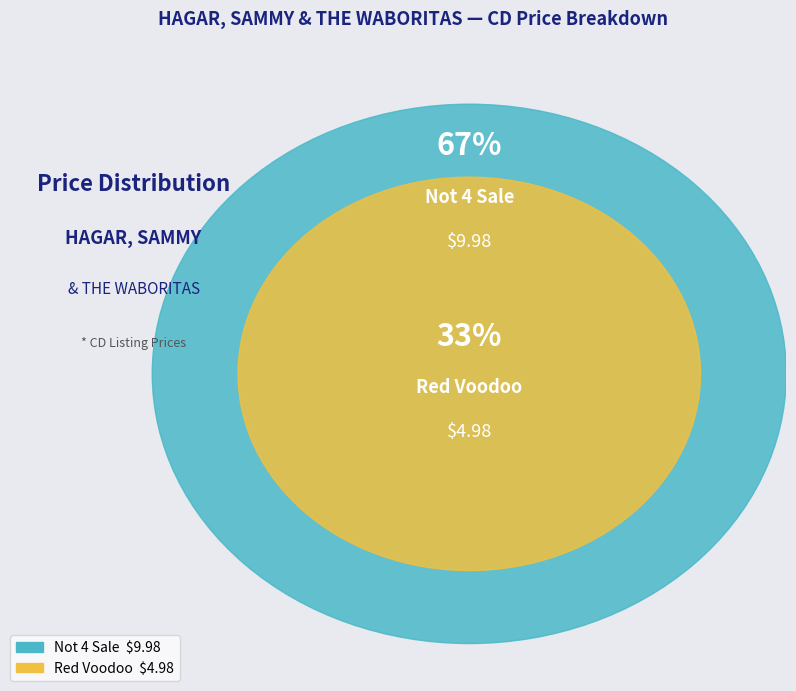

Which slice is the largest?

Not 4 Sale